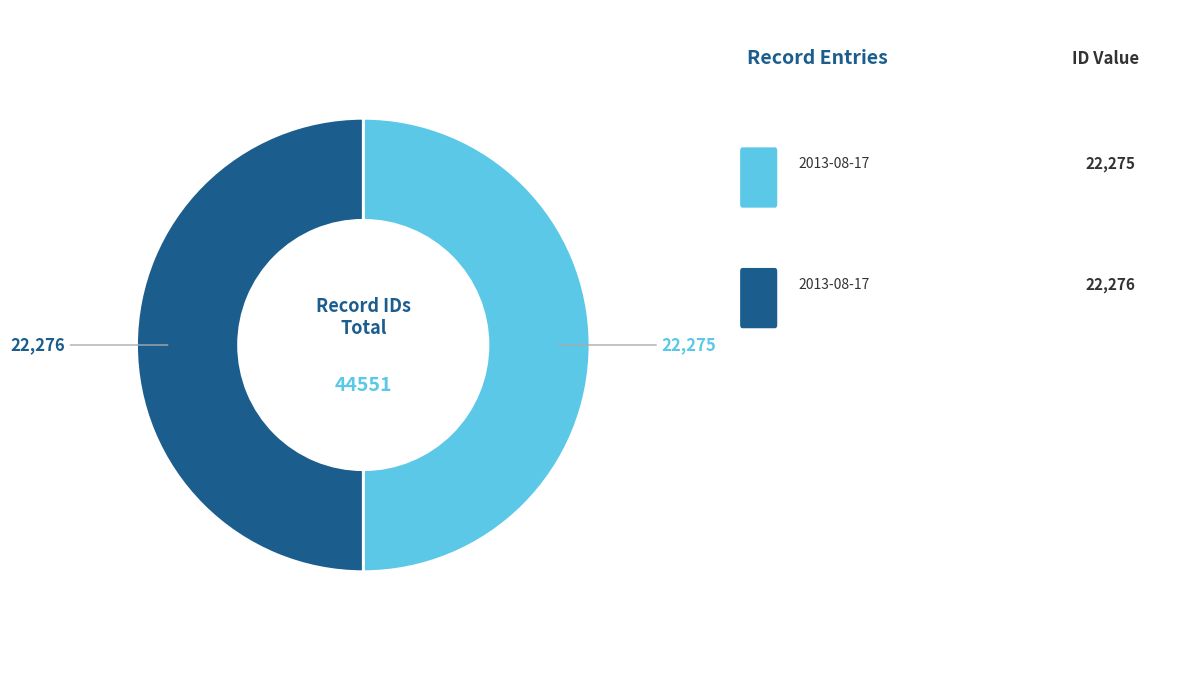

How many slices are in this pie chart?

2